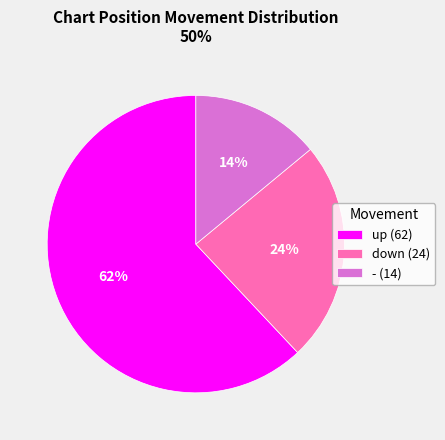

To the nearest percent, what is the average slice percentage?

33%